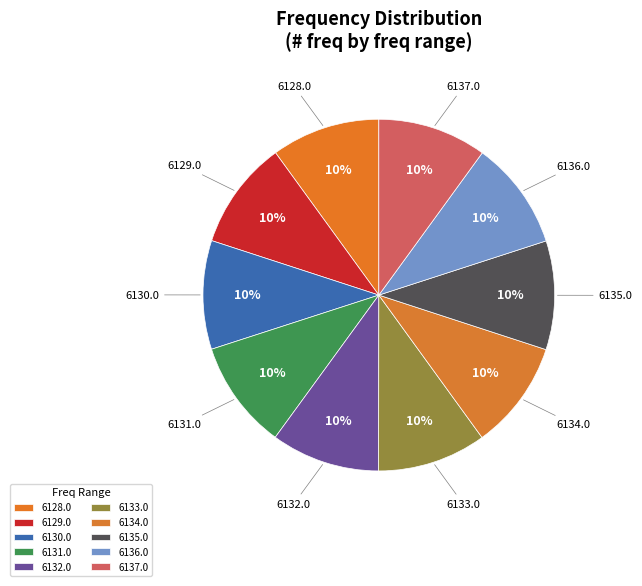

Approximately how many times larger is the value at 6134.0 compared to 6136.0?

1.0